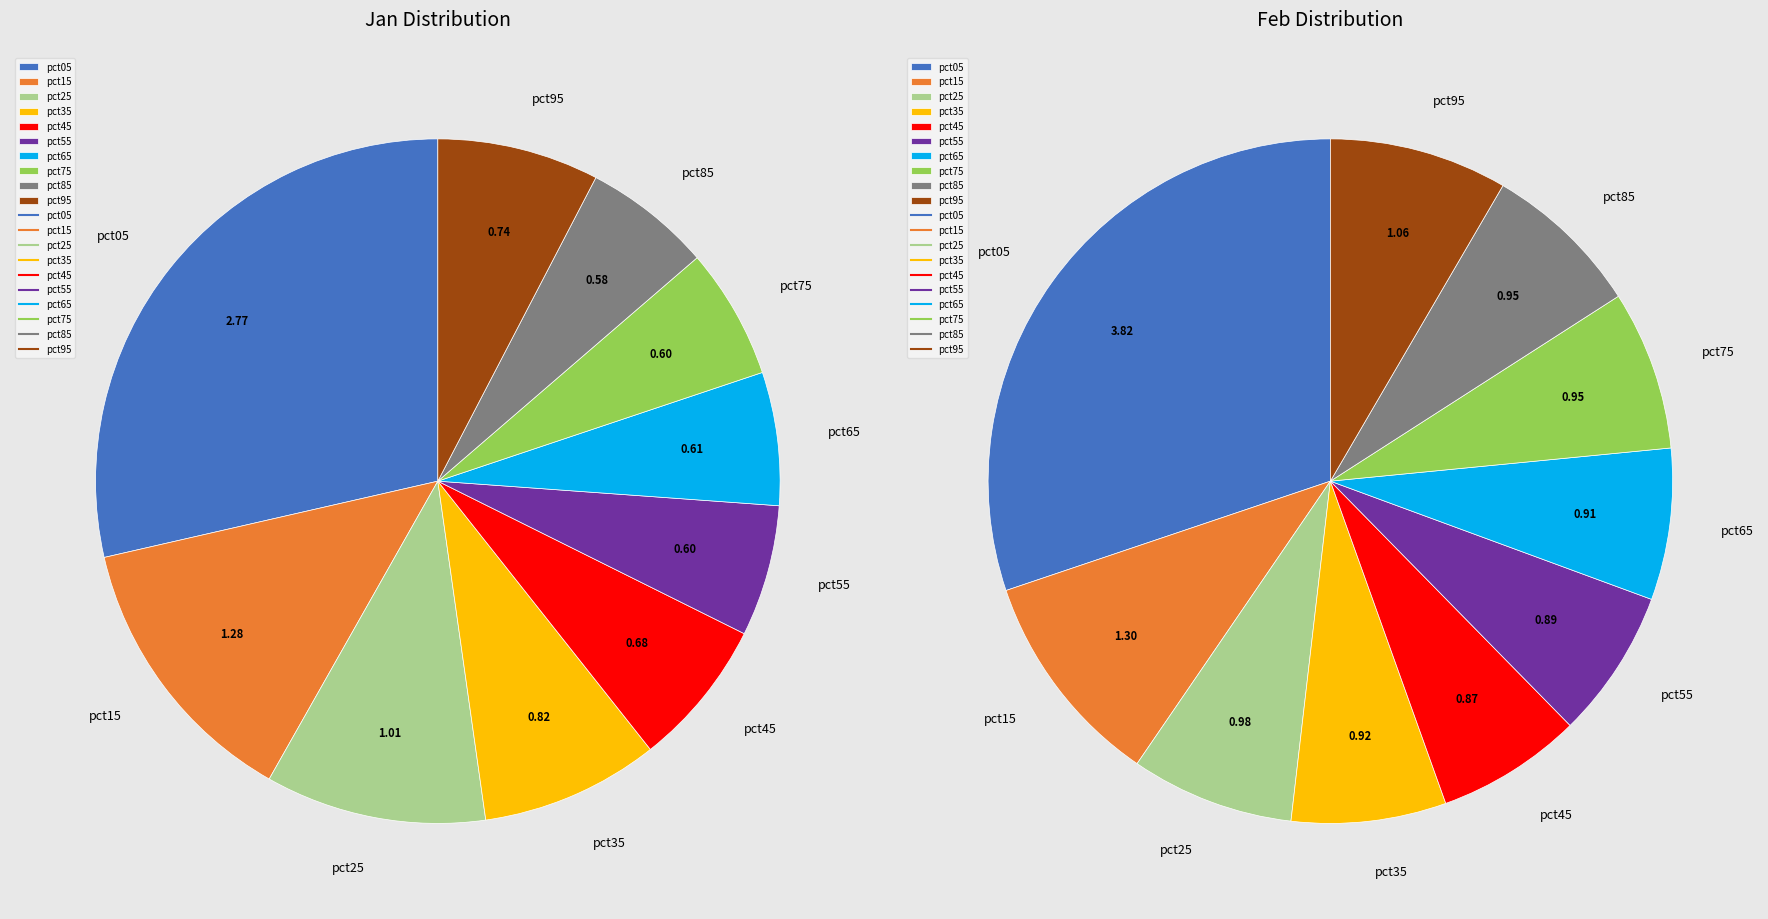

Combined, what portion of the pie is pct15 and pct25?

23.7%